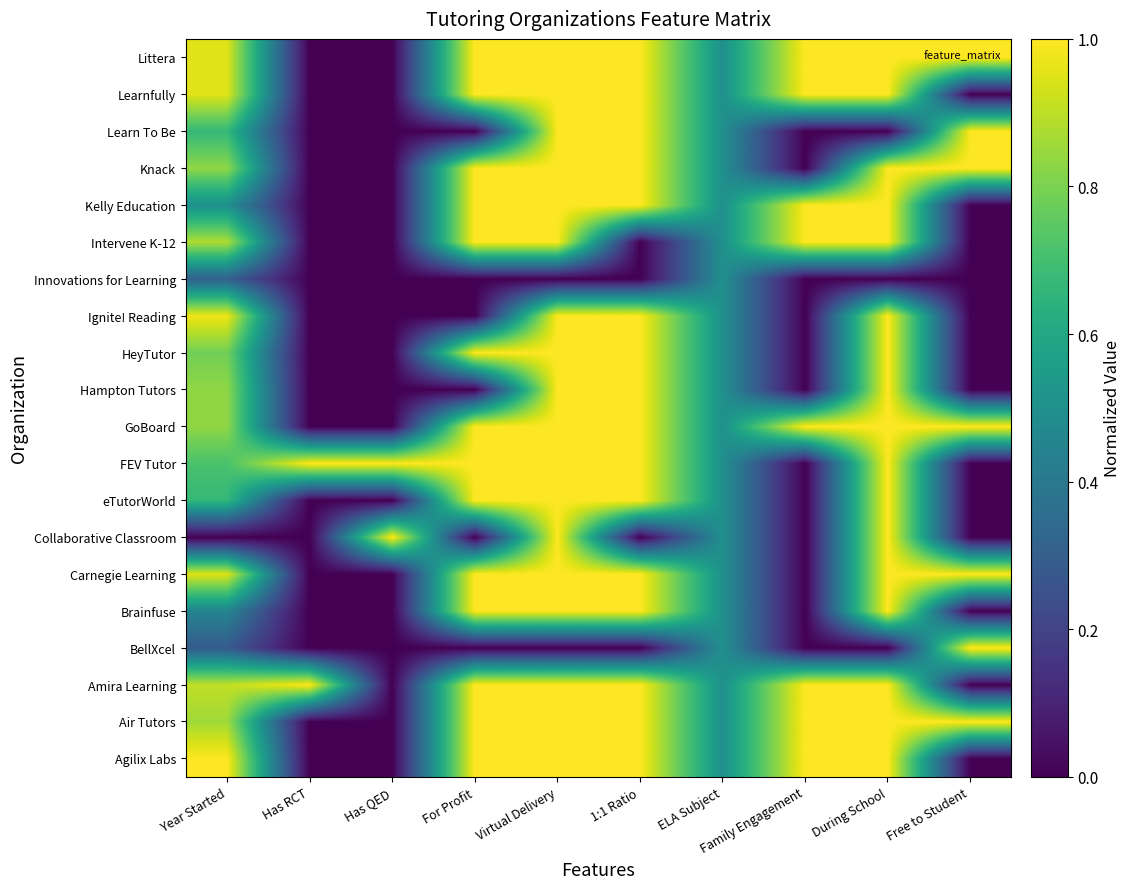

Which label corresponds to the largest value in the chart?

Year Started